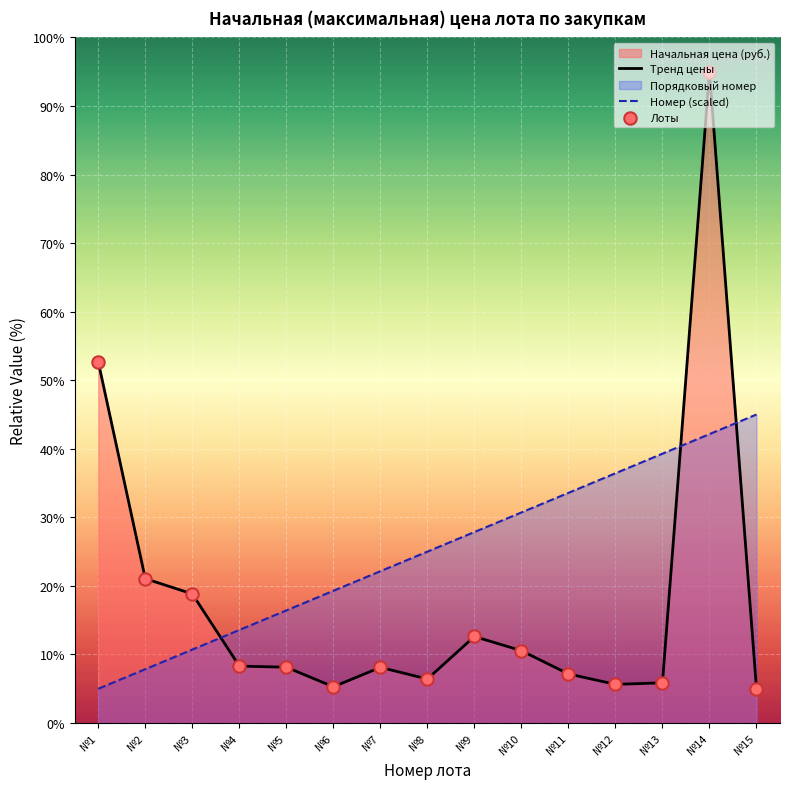

At how many categories does at least one series exceed 38?

4